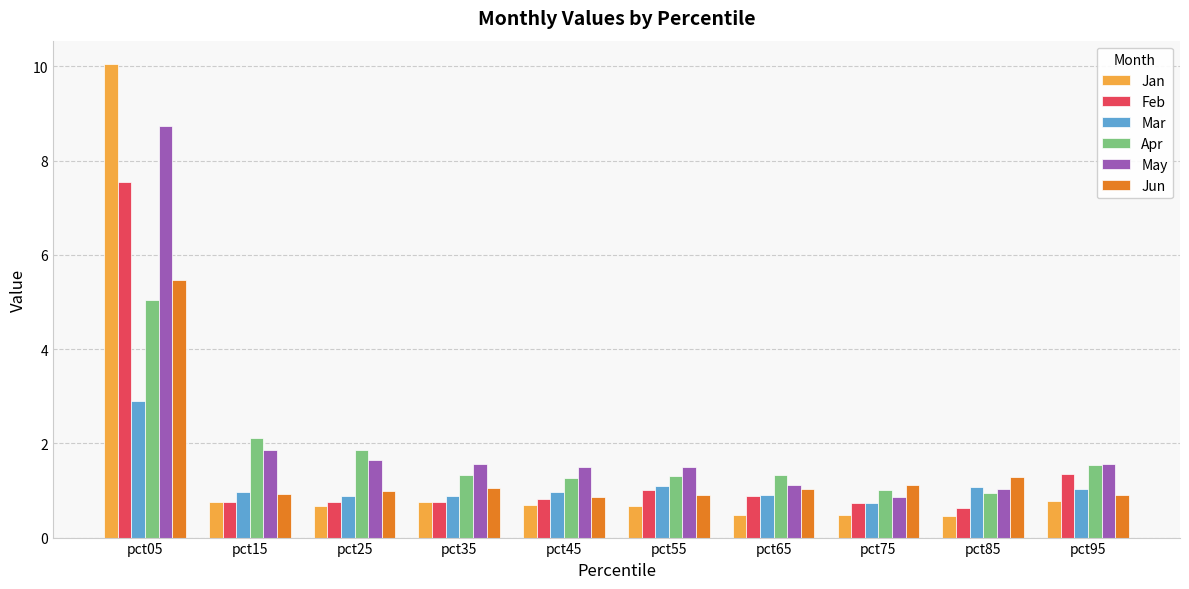

What is the value of the Apr bar at the 6th from the left?

1.3